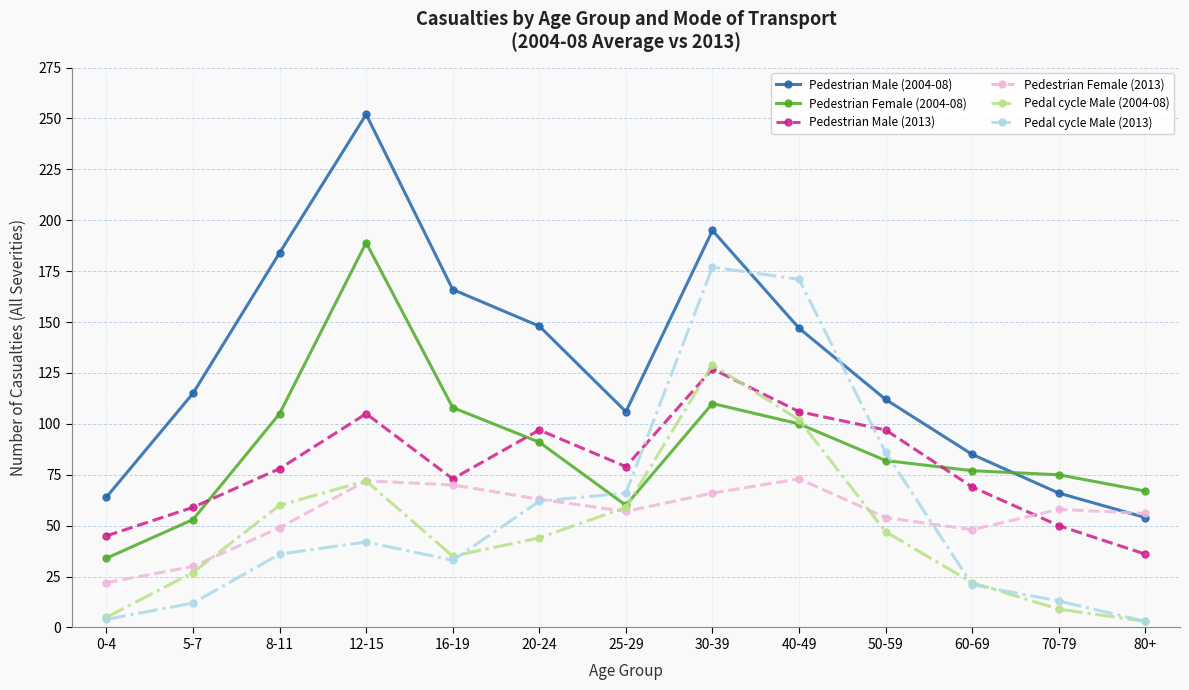

Between 0-4 and 5-7, which series saw the biggest shift?

Pedestrian Male (2004-08)